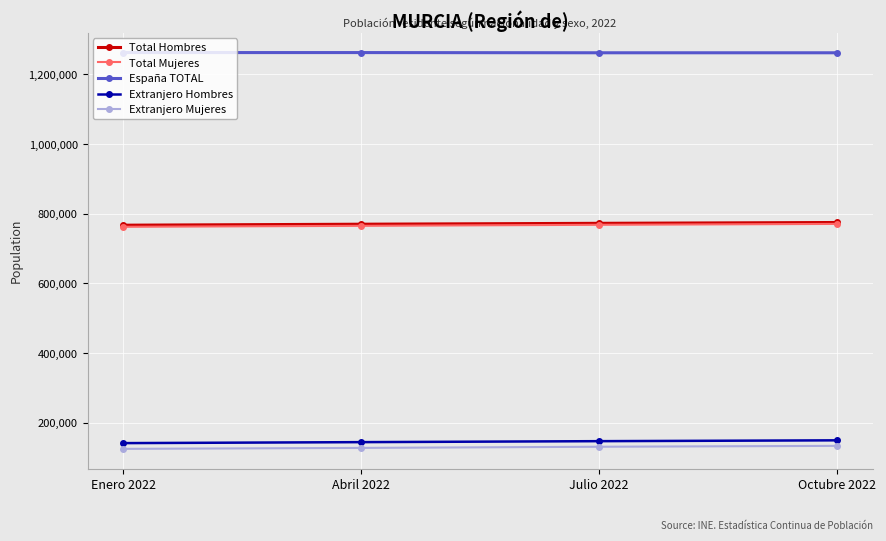

What is the highest value of the Total Hombres series?

774878